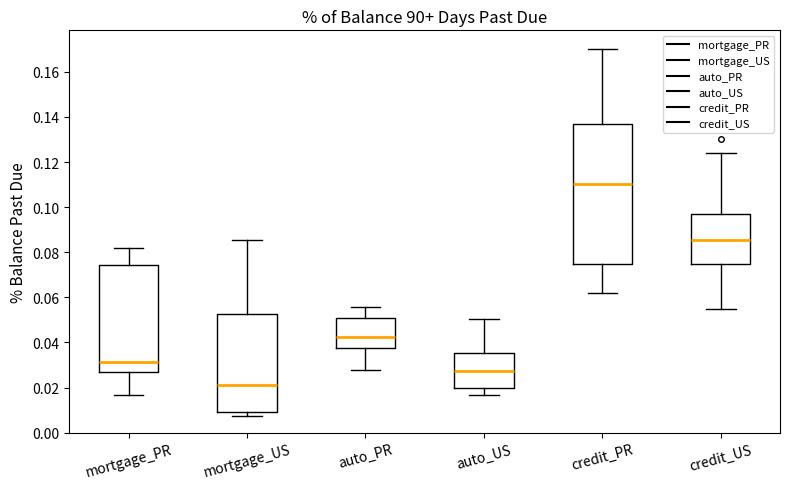

Where does the upper whisker of the box for mortgage_US end on the y-axis? The values are not printed on the chart, so give them approximately, as read against the axis.

0.086